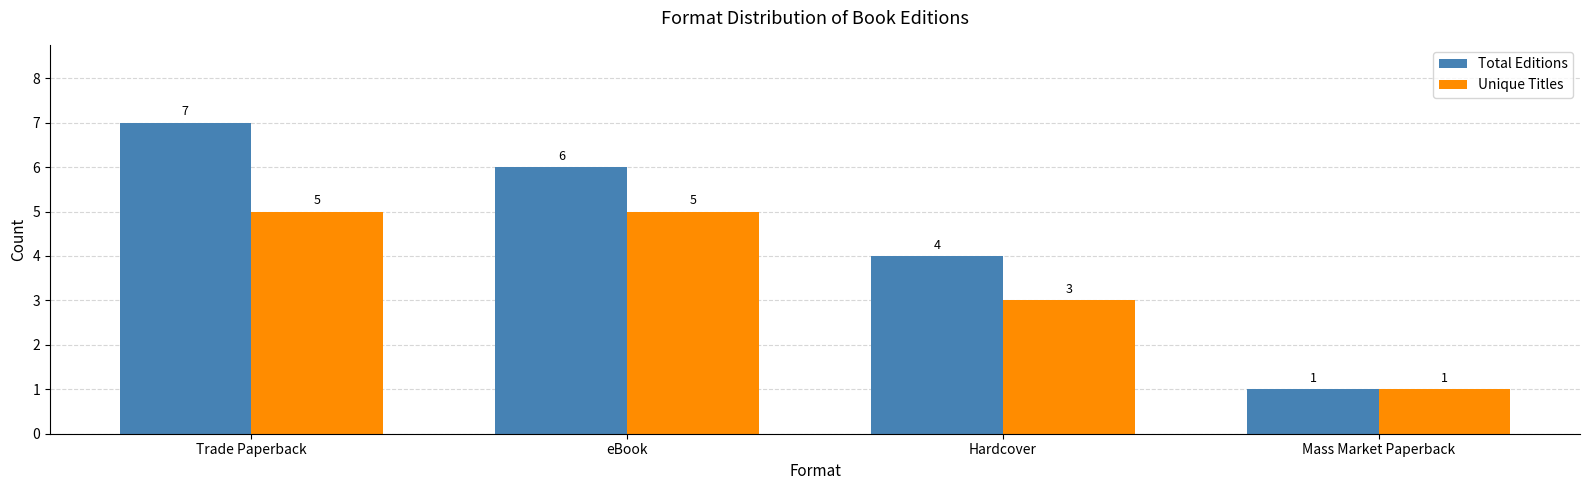

What is the value of the Total Editions bar at the 2nd from the left?

6